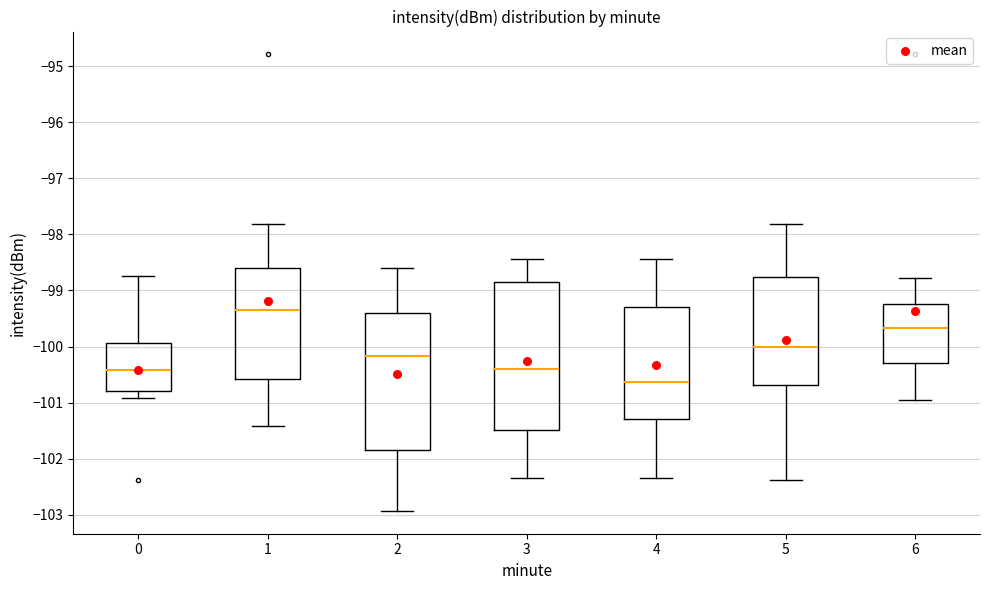

Reading left to right, transcribe this box plot: for each box, give where its median line is, the range the box spans, and where its two whiskers end, as read against the y-axis. The values are not printed on the chart, so give them approximately, as read against the axis.

0: median -100.4, box -100.8 to -99.9, whiskers -100.9 to -98.7
1: median -99.3, box -100.6 to -98.6, whiskers -101.4 to -97.8
2: median -100.2, box -101.9 to -99.4, whiskers -102.9 to -98.6
3: median -100.4, box -101.5 to -98.8, whiskers -102.3 to -98.4
4: median -100.6, box -101.3 to -99.3, whiskers -102.3 to -98.4
5: median -100.0, box -100.7 to -98.8, whiskers -102.4 to -97.8
6: median -99.7, box -100.3 to -99.2, whiskers -100.9 to -98.8